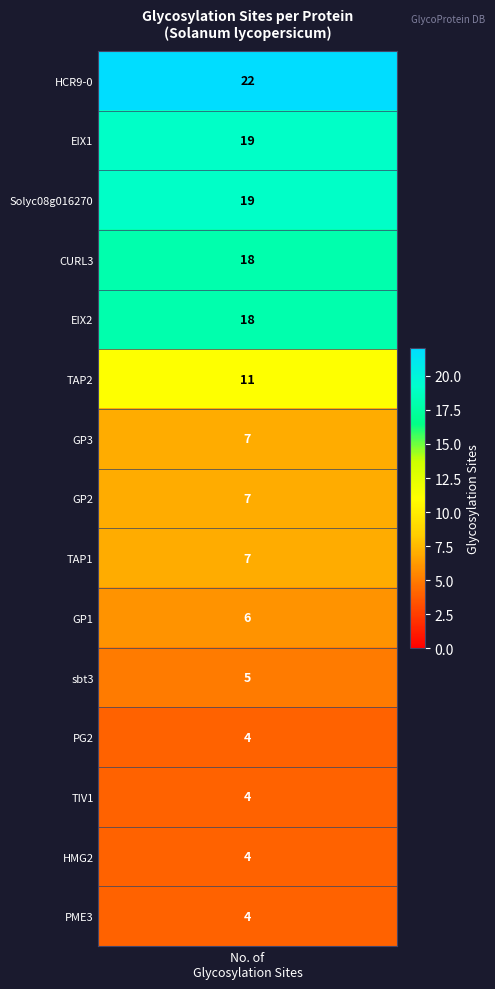

What is the change in value from glycosylation_sites to 14?

-18